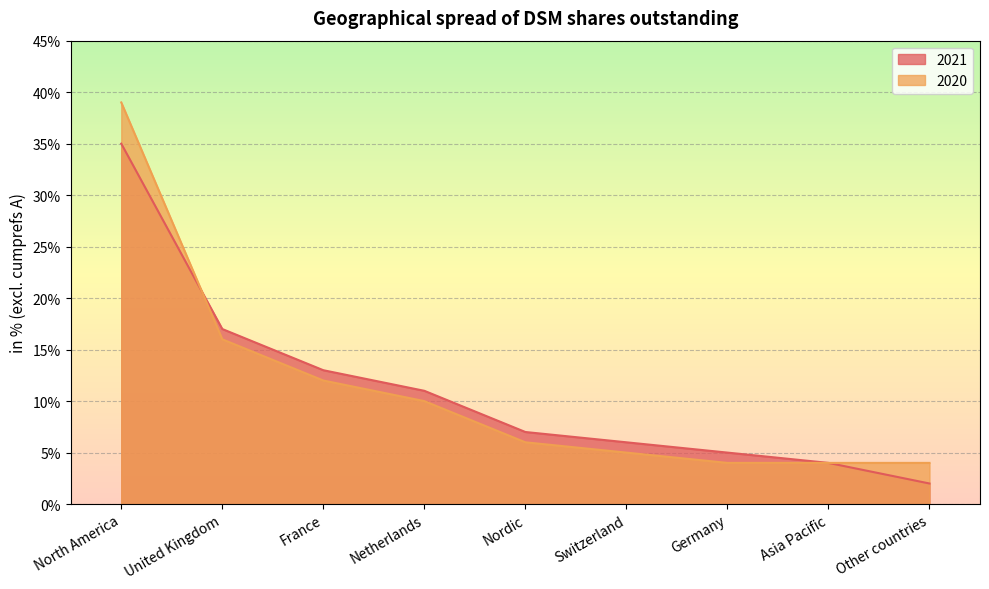

Rank the series by their maximum value, from lowest to highest.

2021, 2020